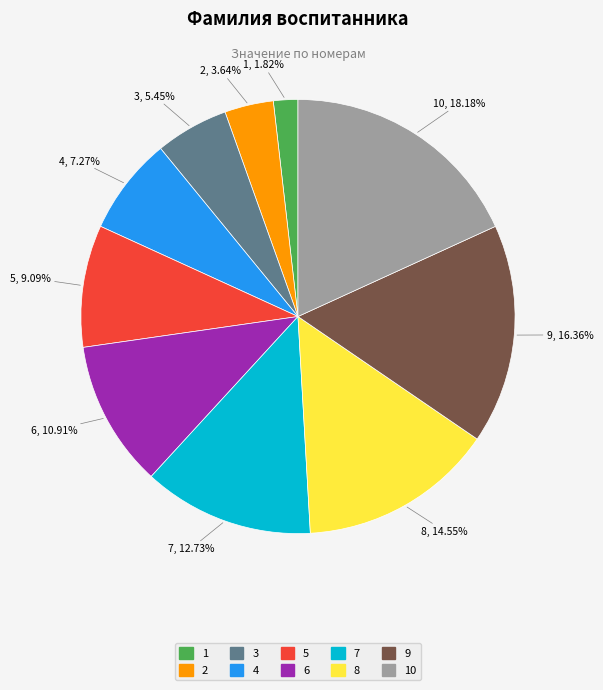

How many segments does this pie chart have?

10